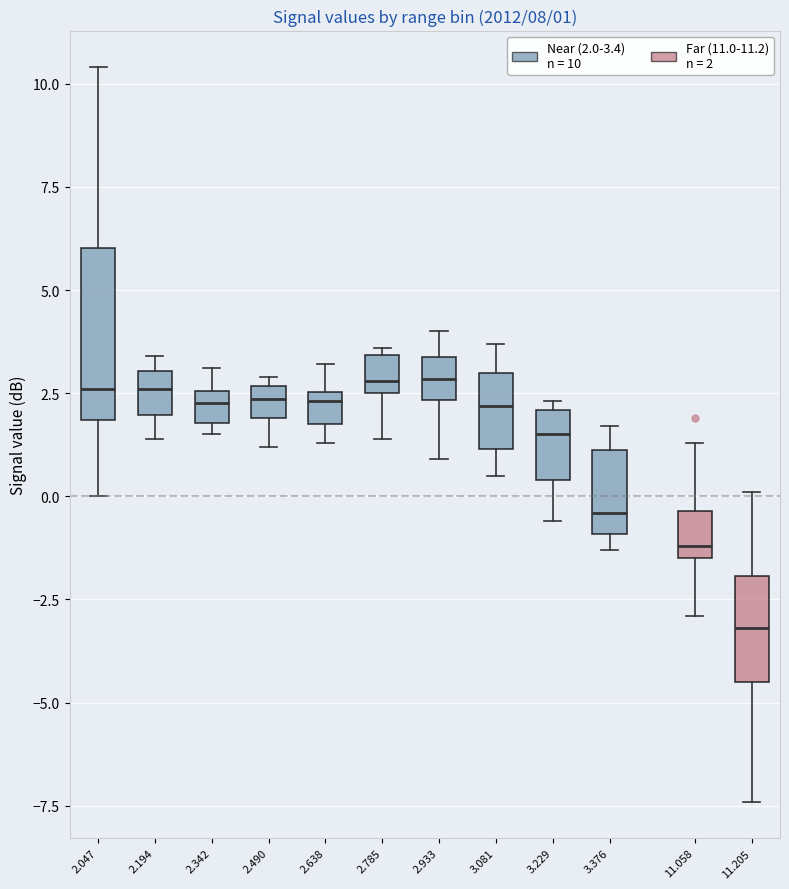

Comparing the boxes themselves (not the whiskers), which one is the tallest?

2.047